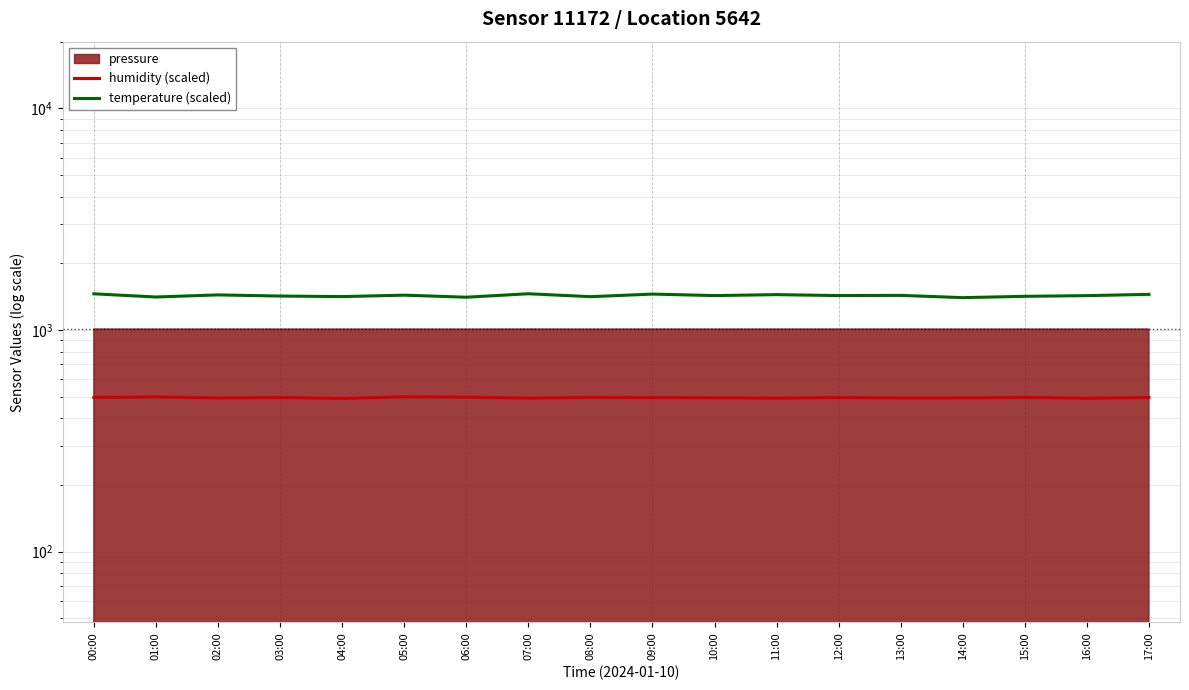

Does the chart display data point markers on the line(s)?

No